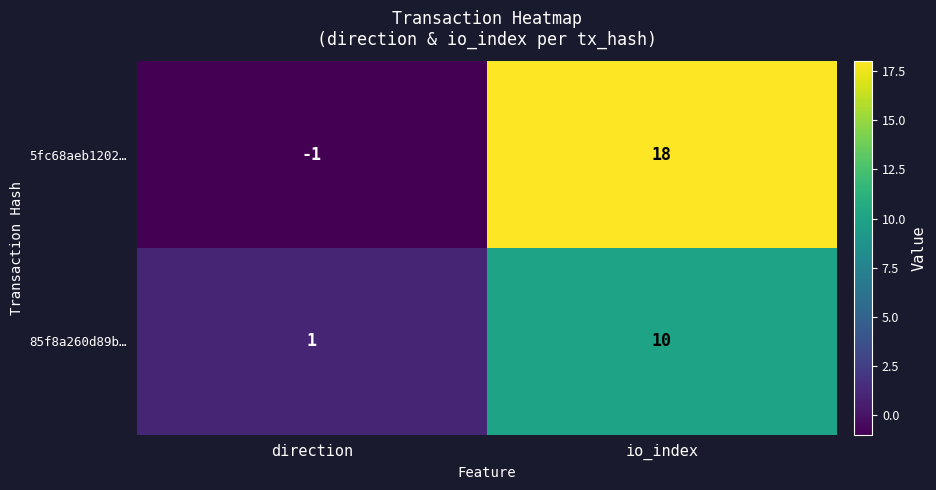

How many categories are shown in the chart?

2